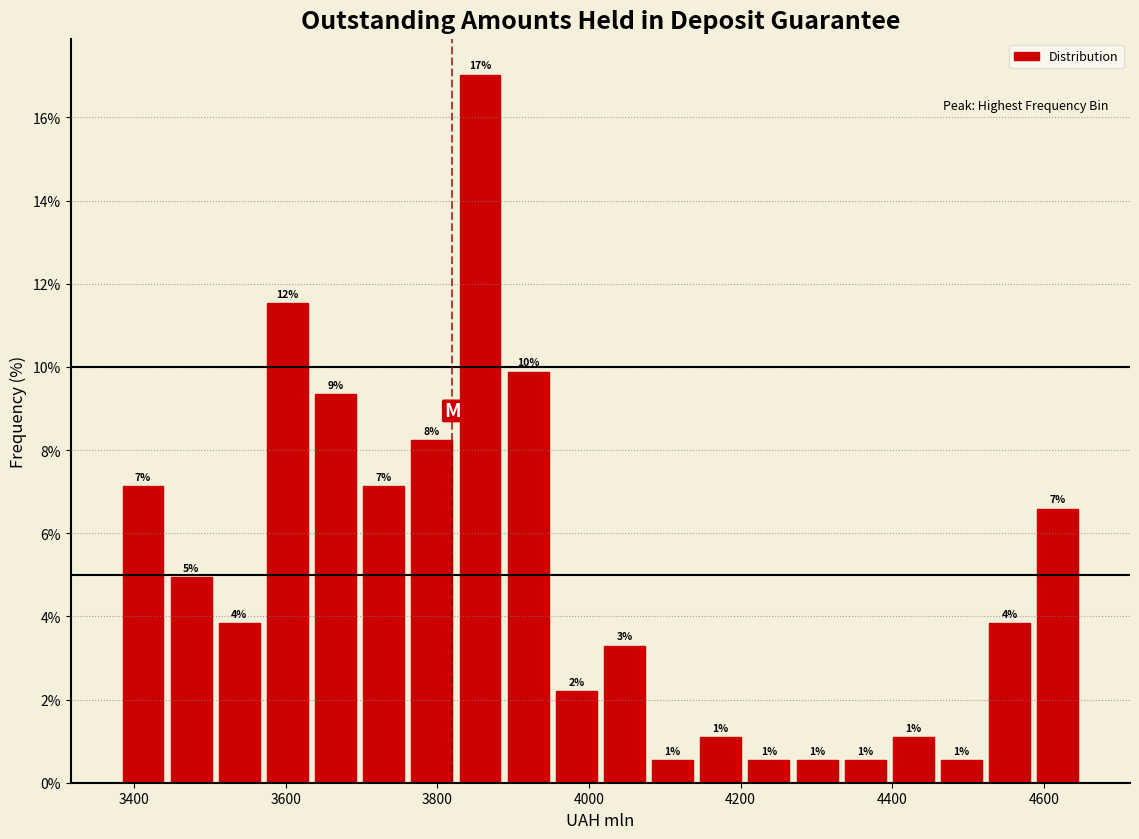

Read against the x-axis, roughly where is the centre of the tallest bar?

3860